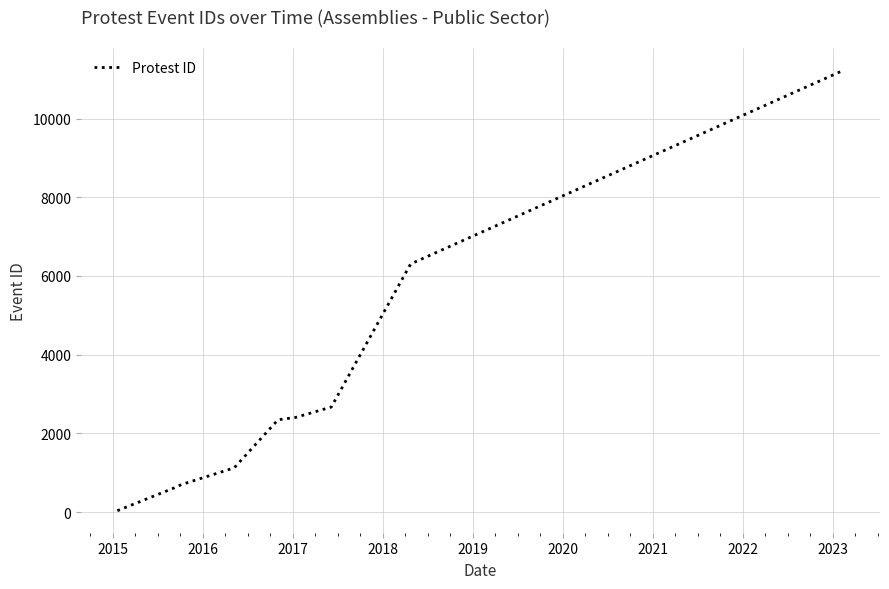

What is the maximum value shown in the chart?

11227